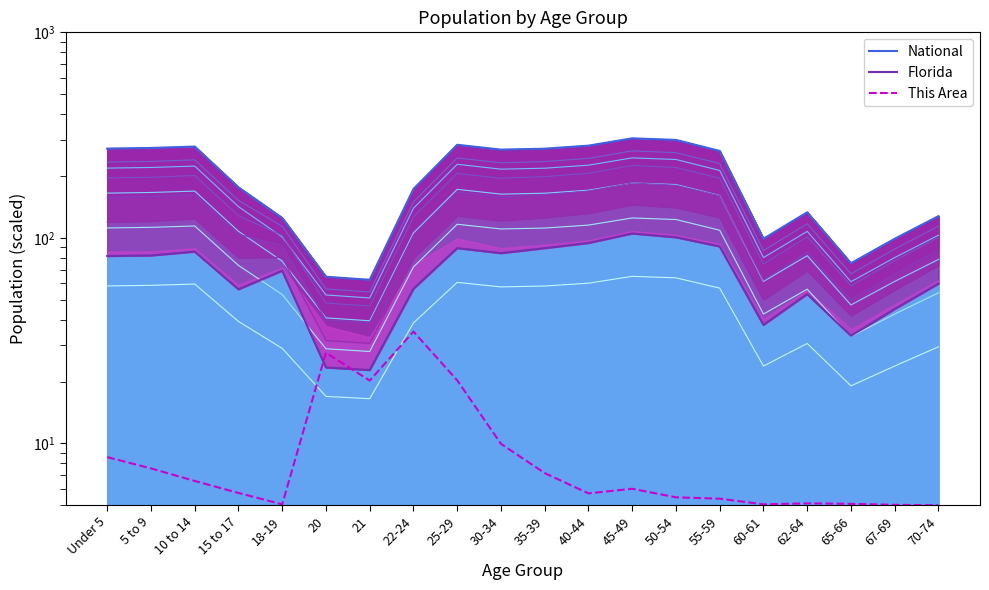

True or false: National and Florida cross at least once.

False